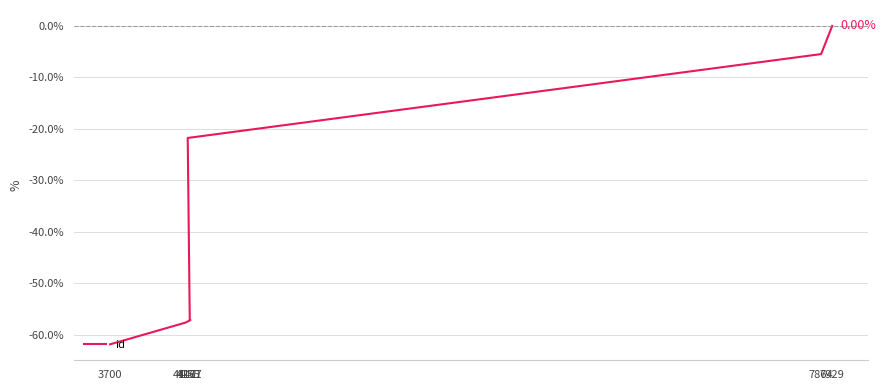

What is the difference between the maximum and minimum values?

61.9